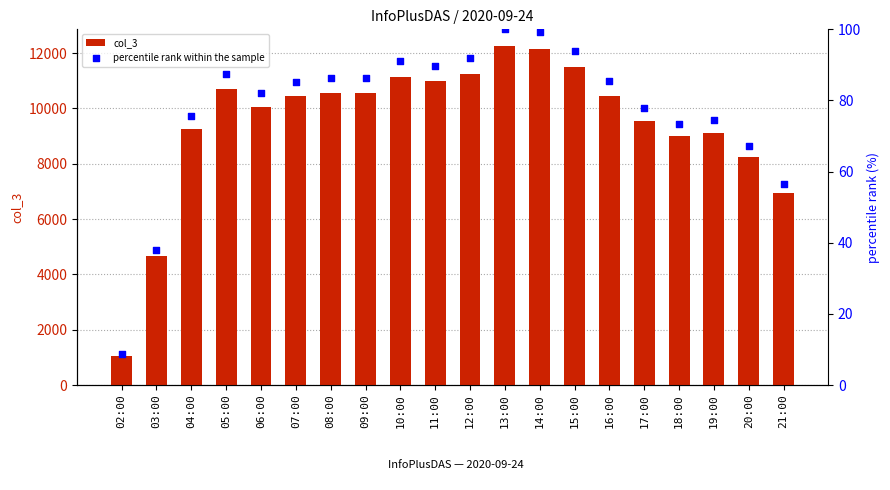

Is the value of col_3 at 05:00 greater than the value of percentile rank within the sample at 19:00?

Yes